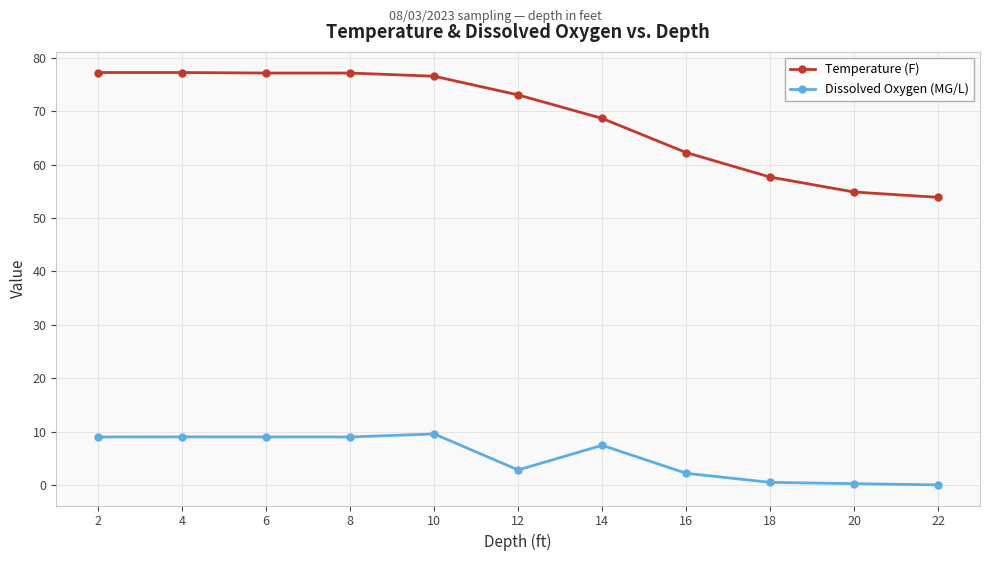

At 6, list the series in order from smallest to largest.

Dissolved Oxygen (MG/L), Temperature (F)